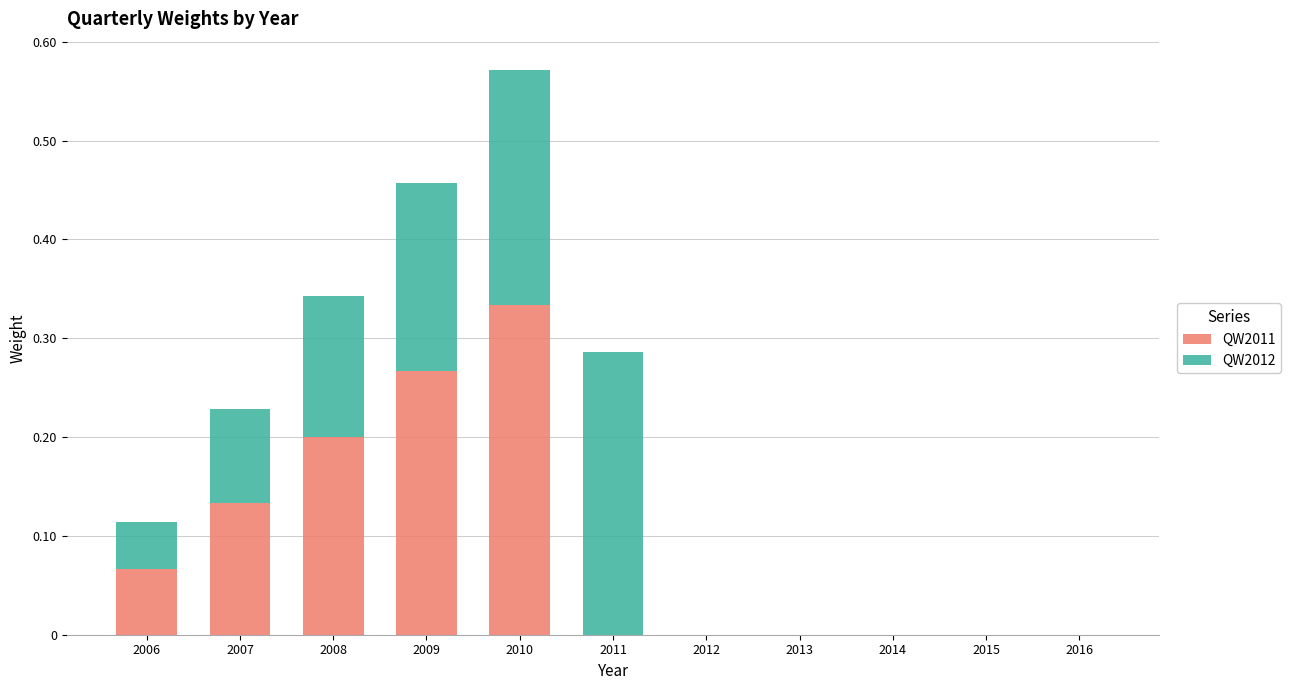

Does the chart contain stacked bars?

Yes